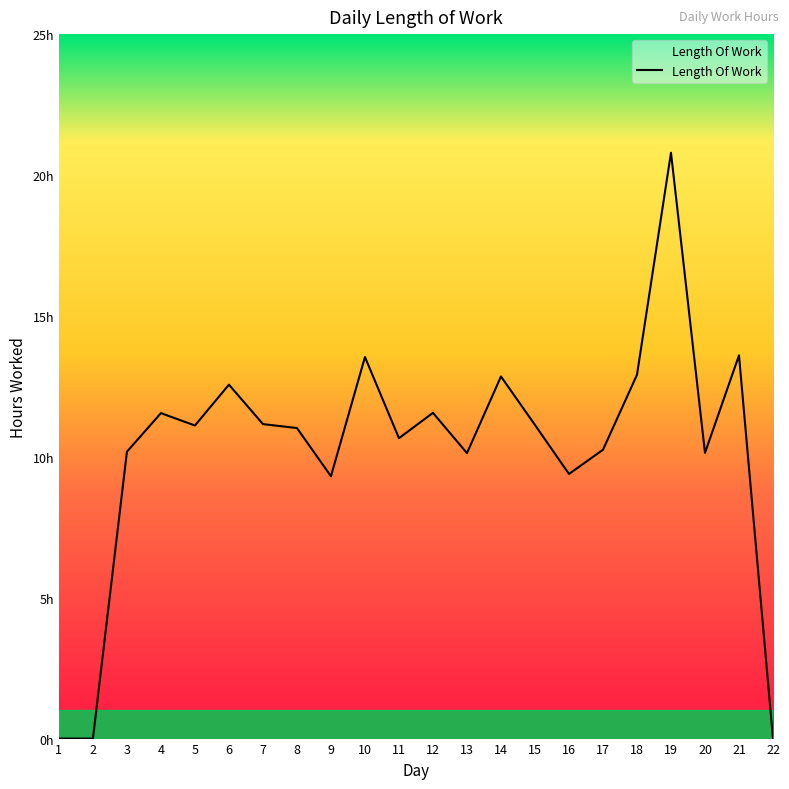

Is this an area chart (filled region under the line)?

Yes